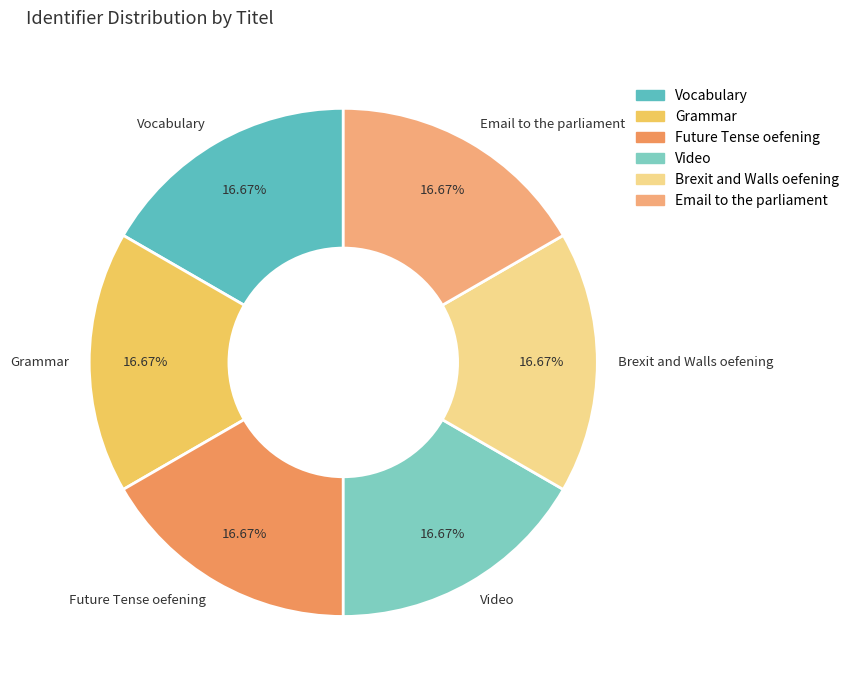

How many slices are in this pie chart?

6